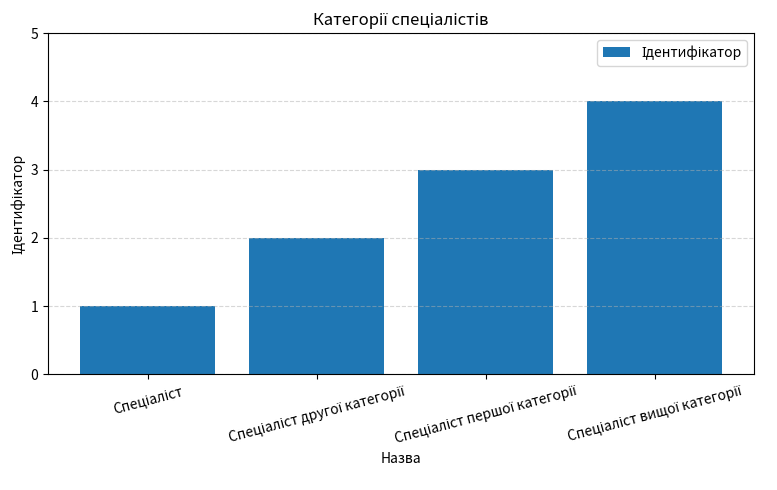

What is the maximum value shown in the chart?

4